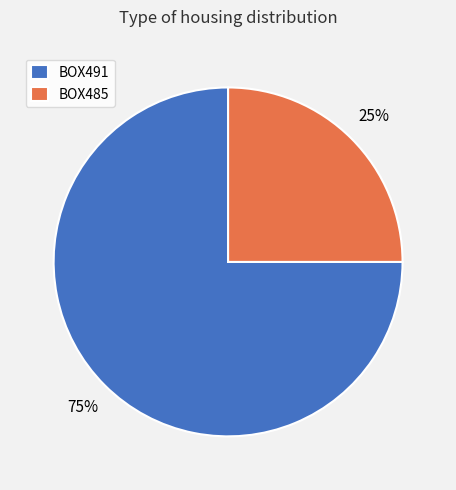

Is the sum of BOX491 and BOX485 greater than half?

Yes